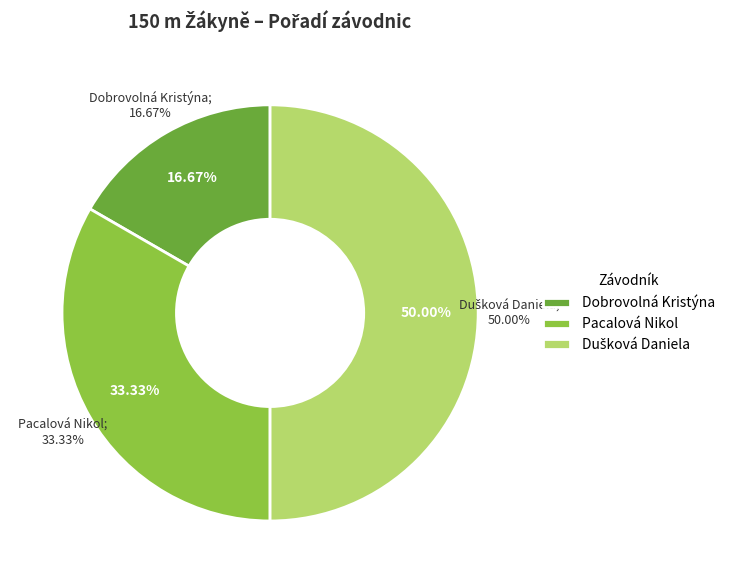

To the nearest percent, what is the difference between the largest and smallest slice percentages?

33%